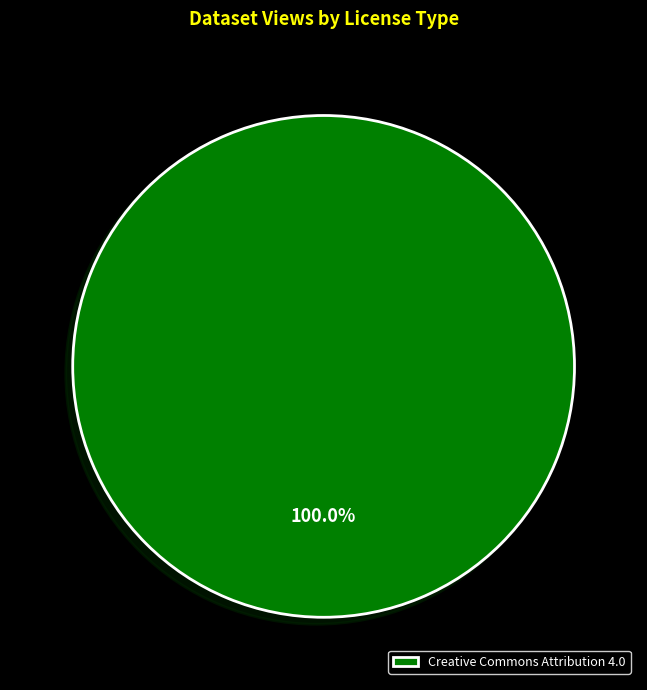

Does any single category account for the majority?

Yes